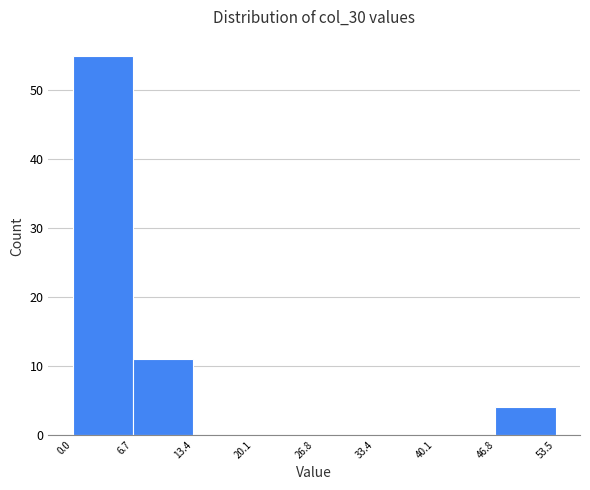

How tall is the bar that spans 0.0 to 6.7 on the x-axis? The values are not printed on the chart, so give them approximately, as read against the axis.

55